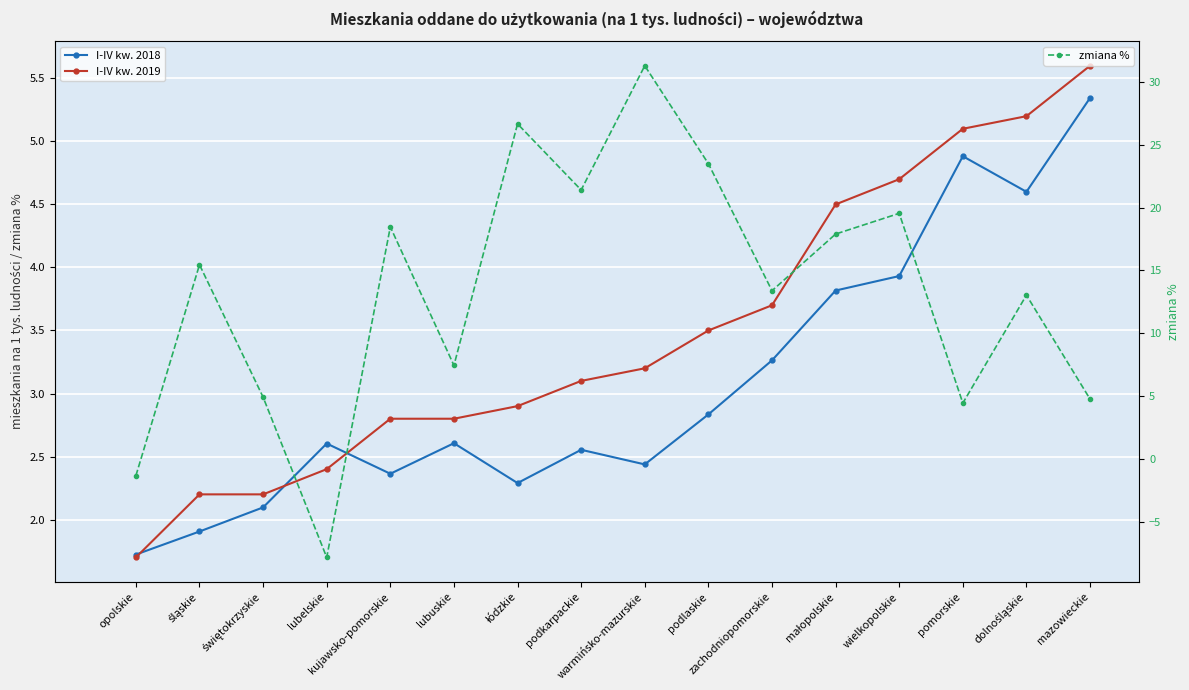

List the labels in order of zmiana % value, smallest first.

lubelskie, opolskie, pomorskie, mazowieckie, świętokrzyskie, lubuskie, dolnośląskie, zachodniopomorskie, śląskie, małopolskie, kujawsko-pomorskie, wielkopolskie, podkarpackie, podlaskie, łódzkie, warmińsko-mazurskie